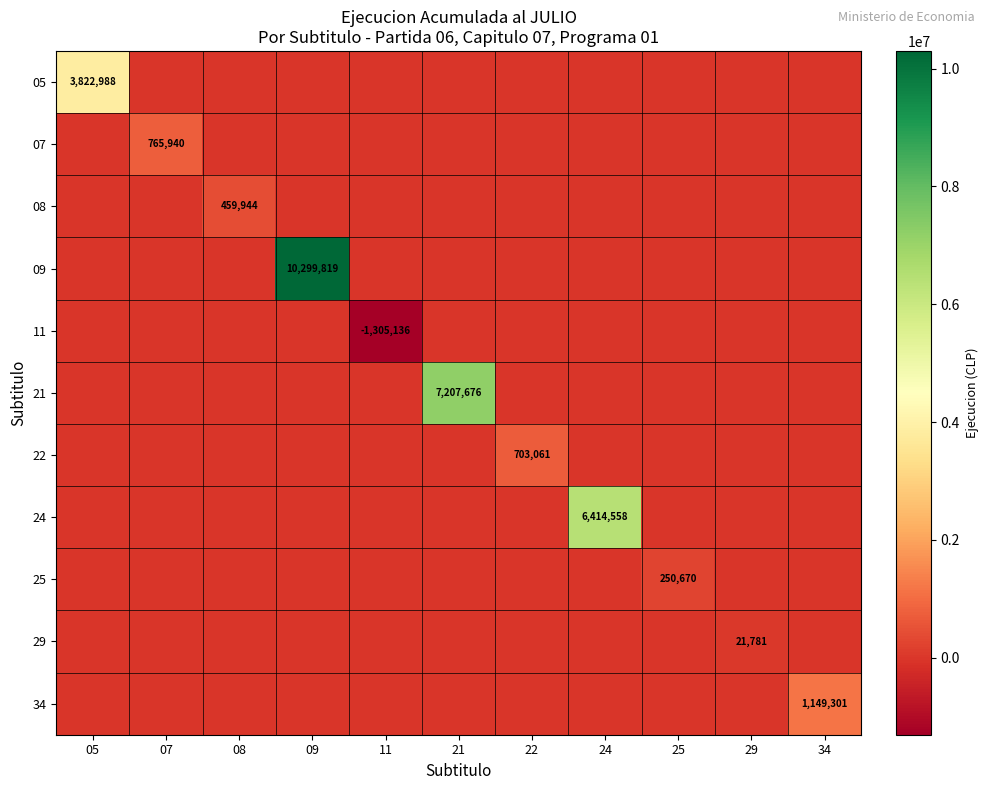

The 25 series shows 444175 at 25. True or false?

False